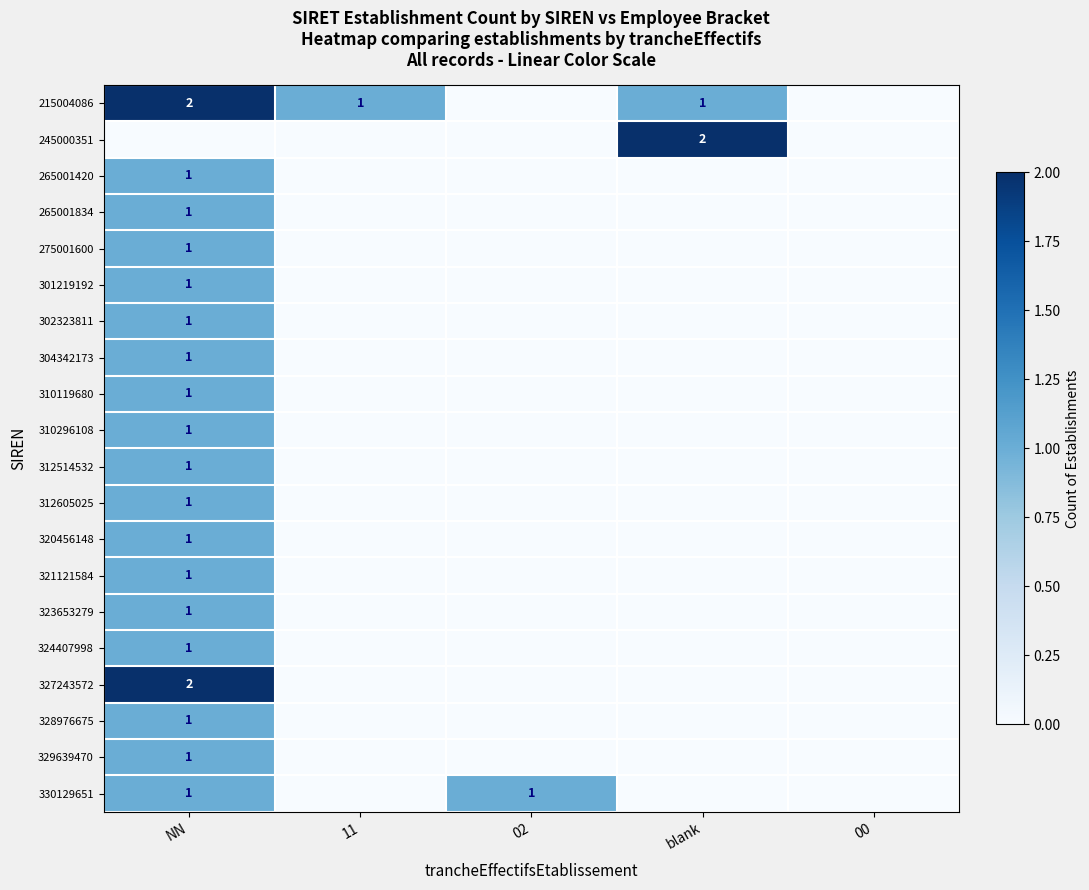

At which category is the sum across all series the highest?

NN